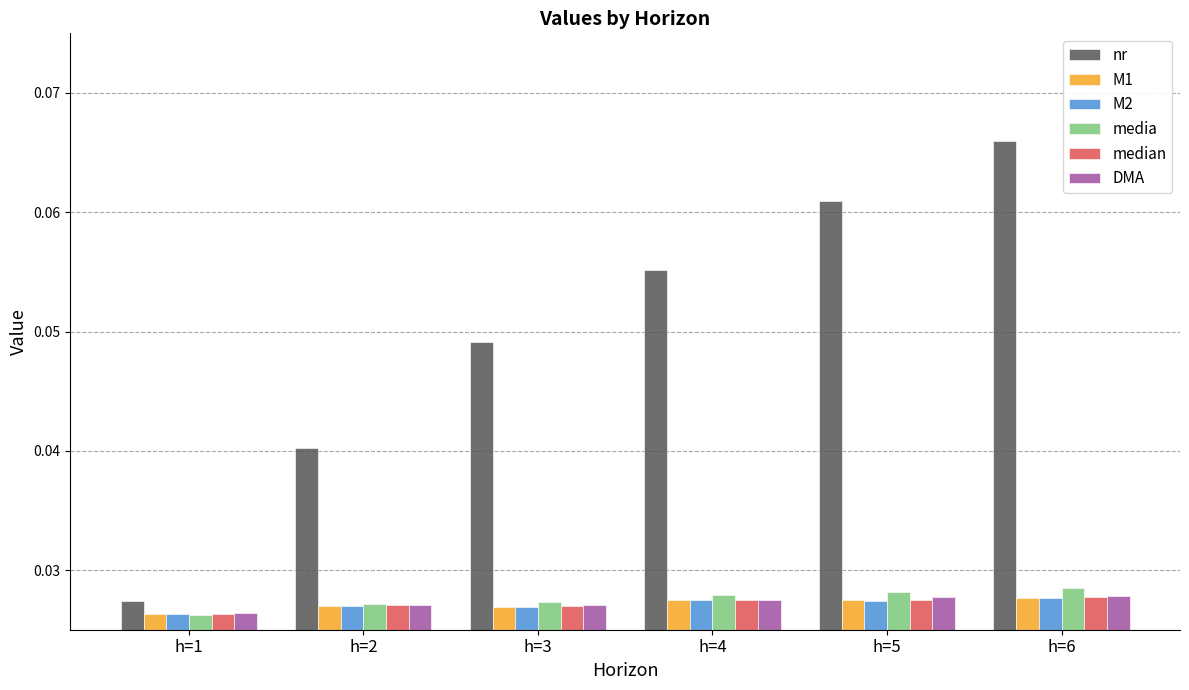

What are all the series names shown in the legend?

nr, M1, M2, media, median, DMA